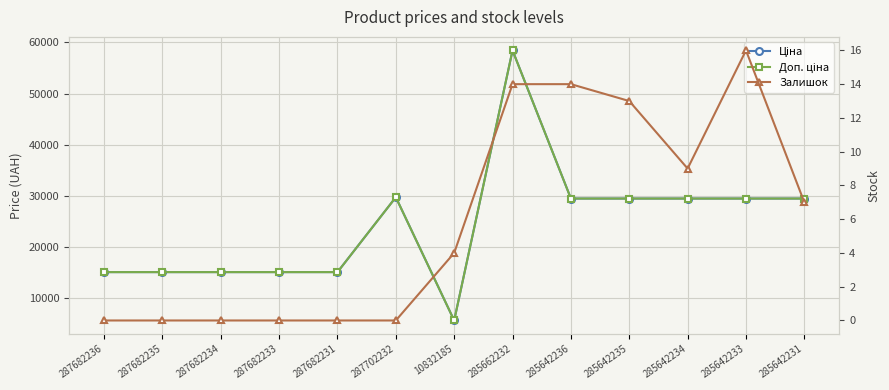

What is the average value of the Ціна series?

24377.3